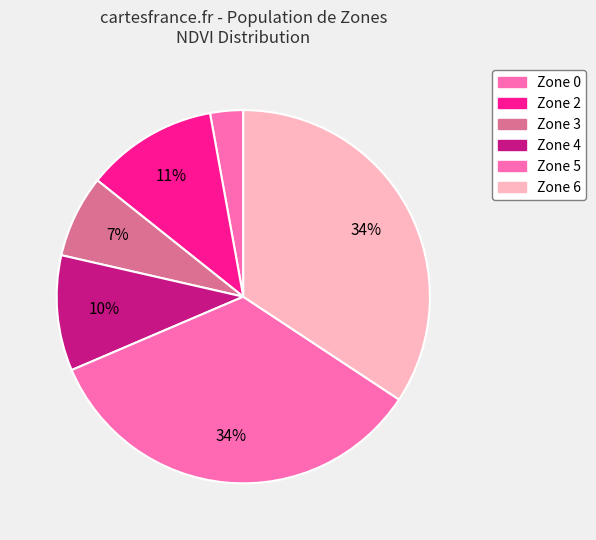

How many segments does this pie chart have?

6